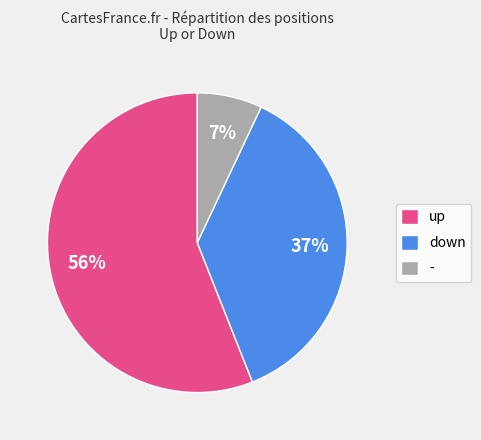

Combined, do down and - account for over 50%?

No